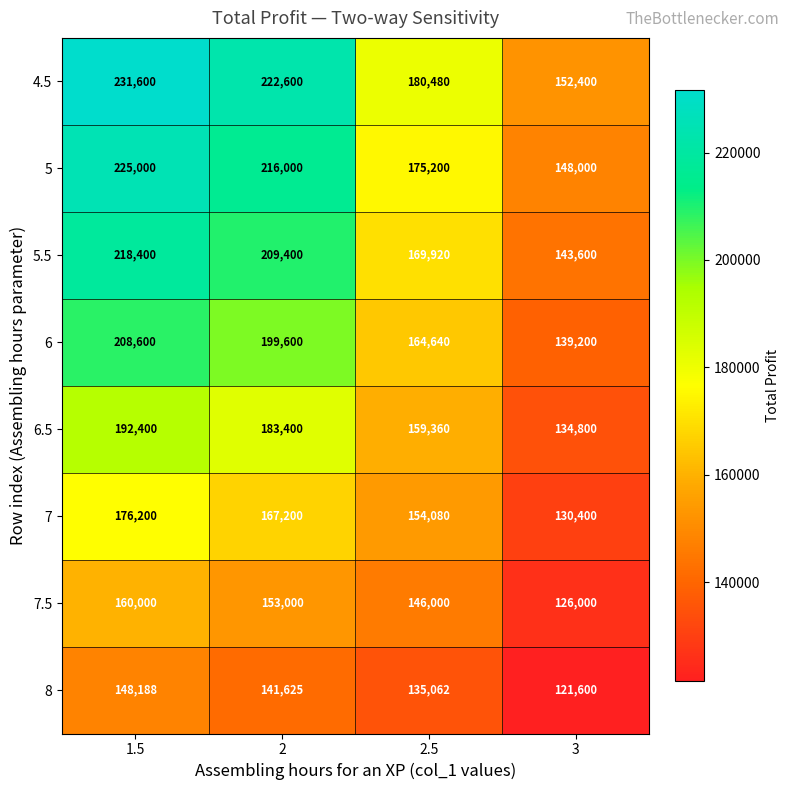

Is it true that 5 equals 55541 at 2.5?

False